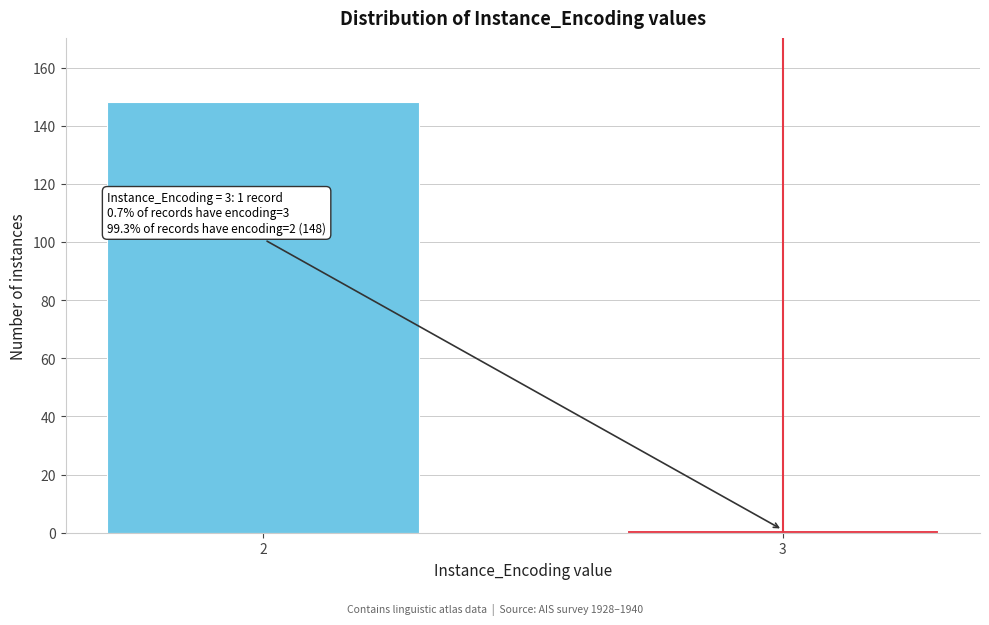

Reading left to right, transcribe all the data shown in this chart.

148	1